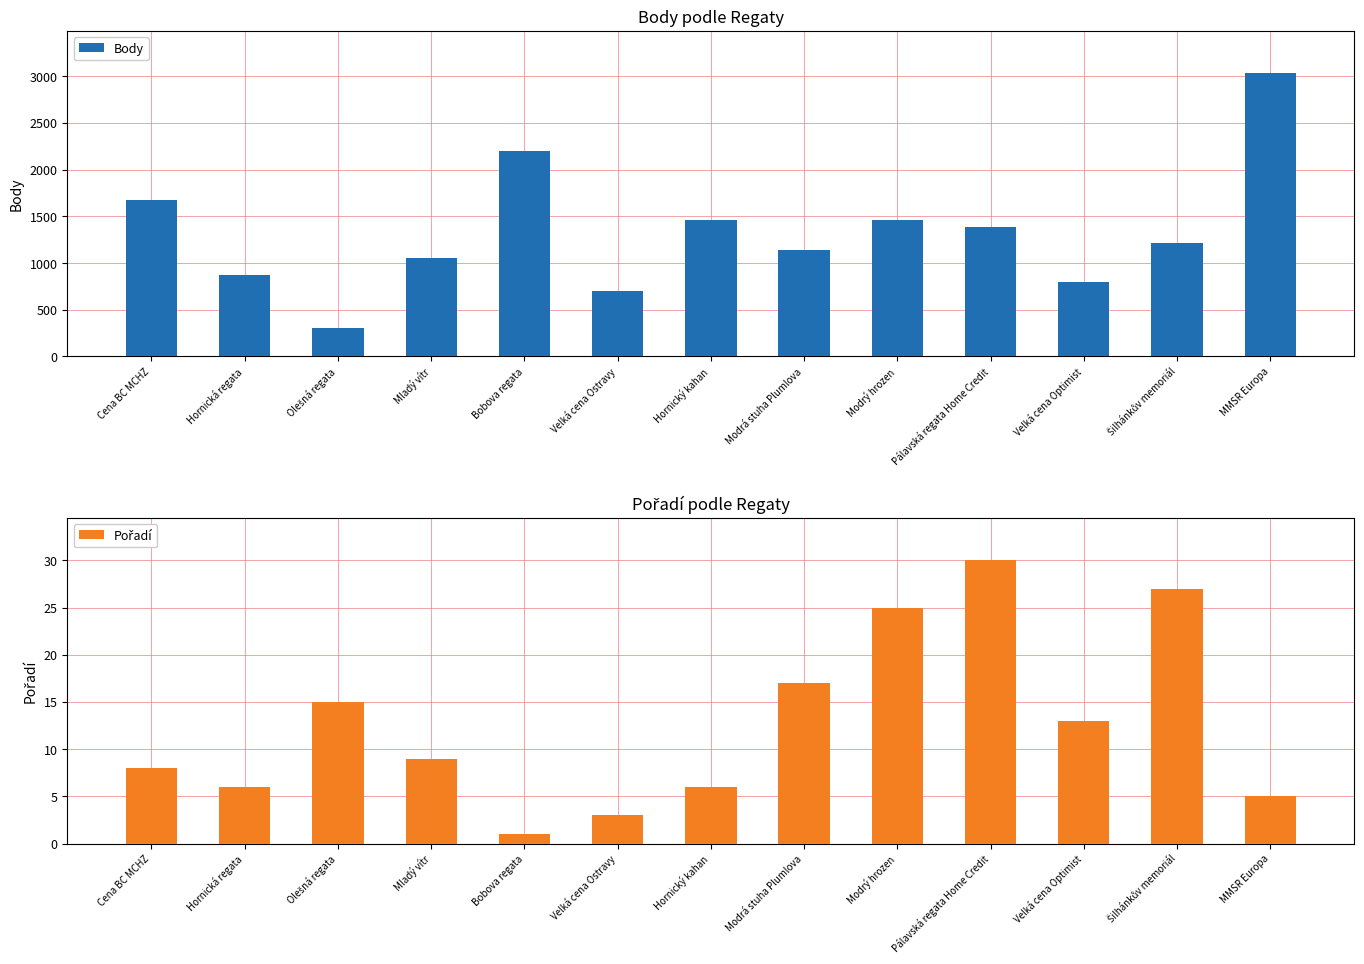

List the series in order of their peak value, highest first.

Body, Pořadí